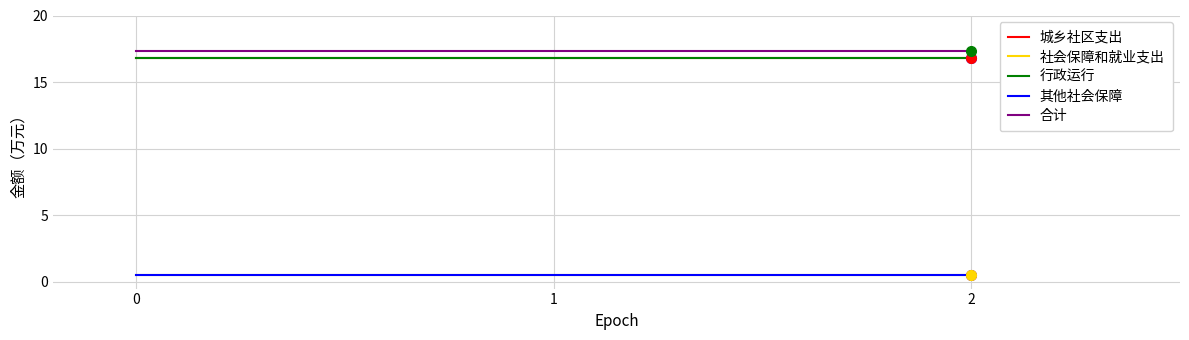

Does the chart have visible grid lines?

Yes